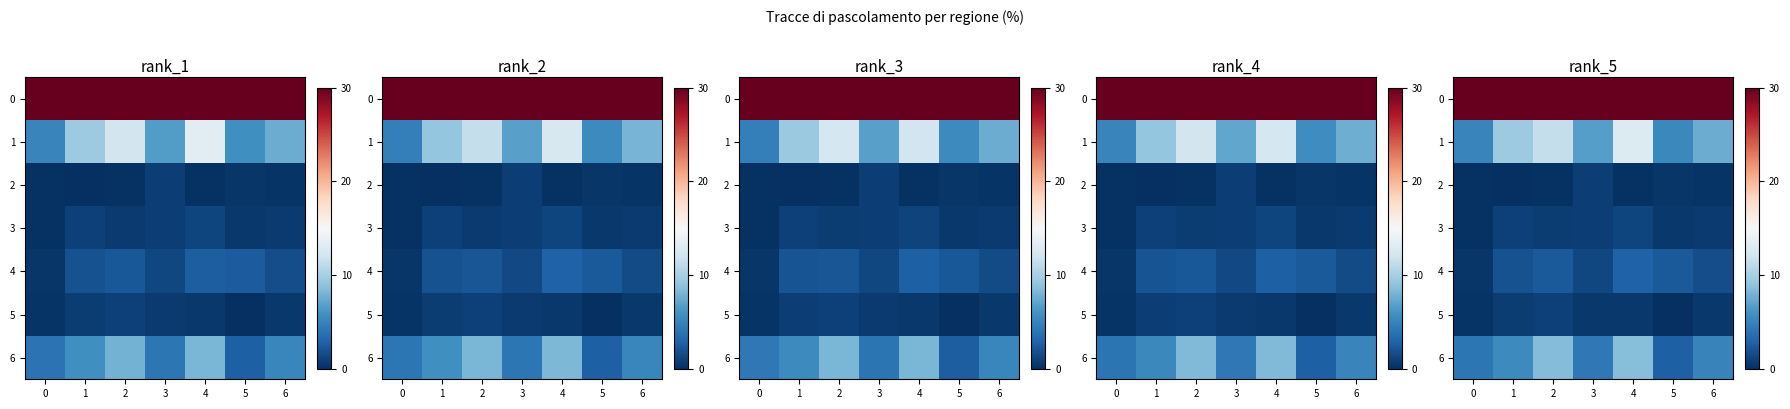

What is the difference between the second highest and minimum values in the 5 series?

0.8